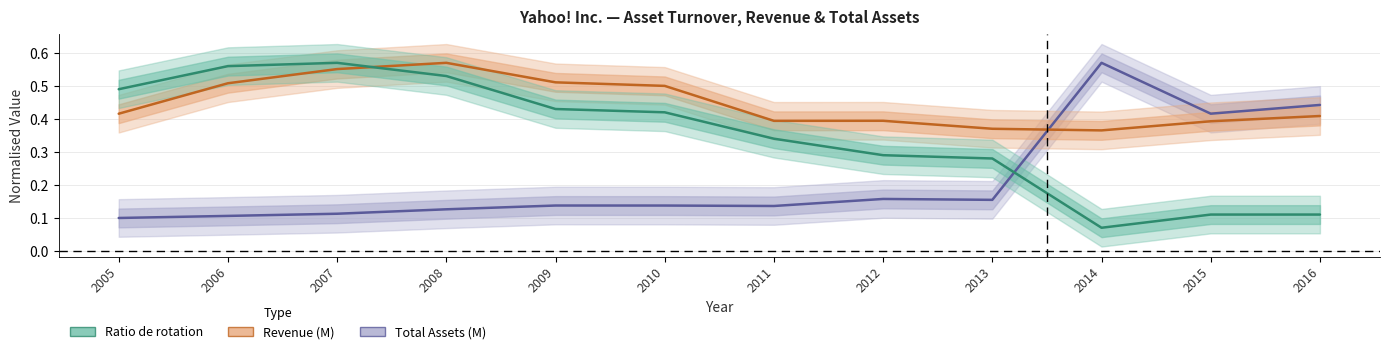

How many lines are shown in the chart?

3